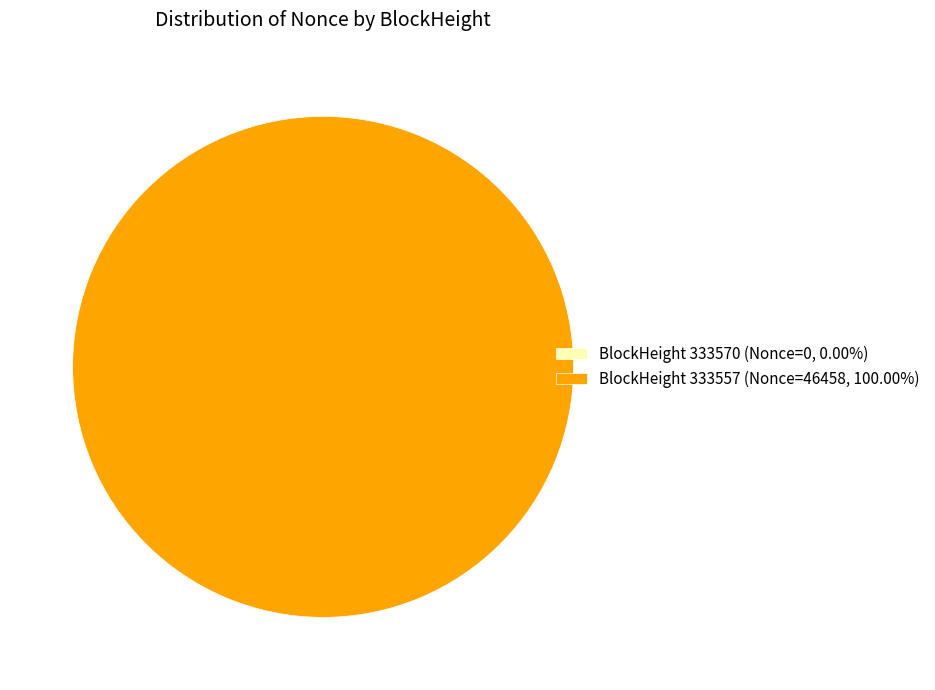

Which category has the biggest portion of the pie?

333557